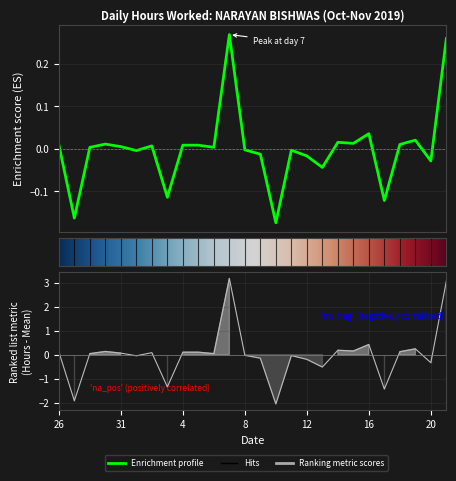

What is the difference between the maximum and minimum values?

0.4